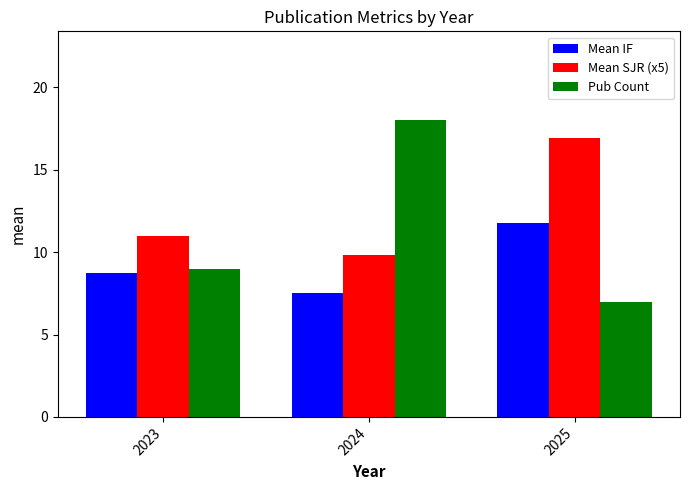

What is the sum of the Mean SJR (x5) values at 2024 and 2025?

26.8